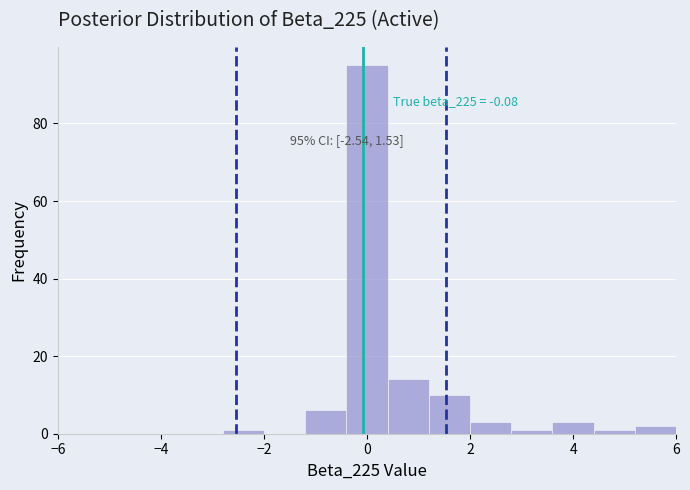

Which range on the x-axis has the tallest bar?

-0.4 to 0.4